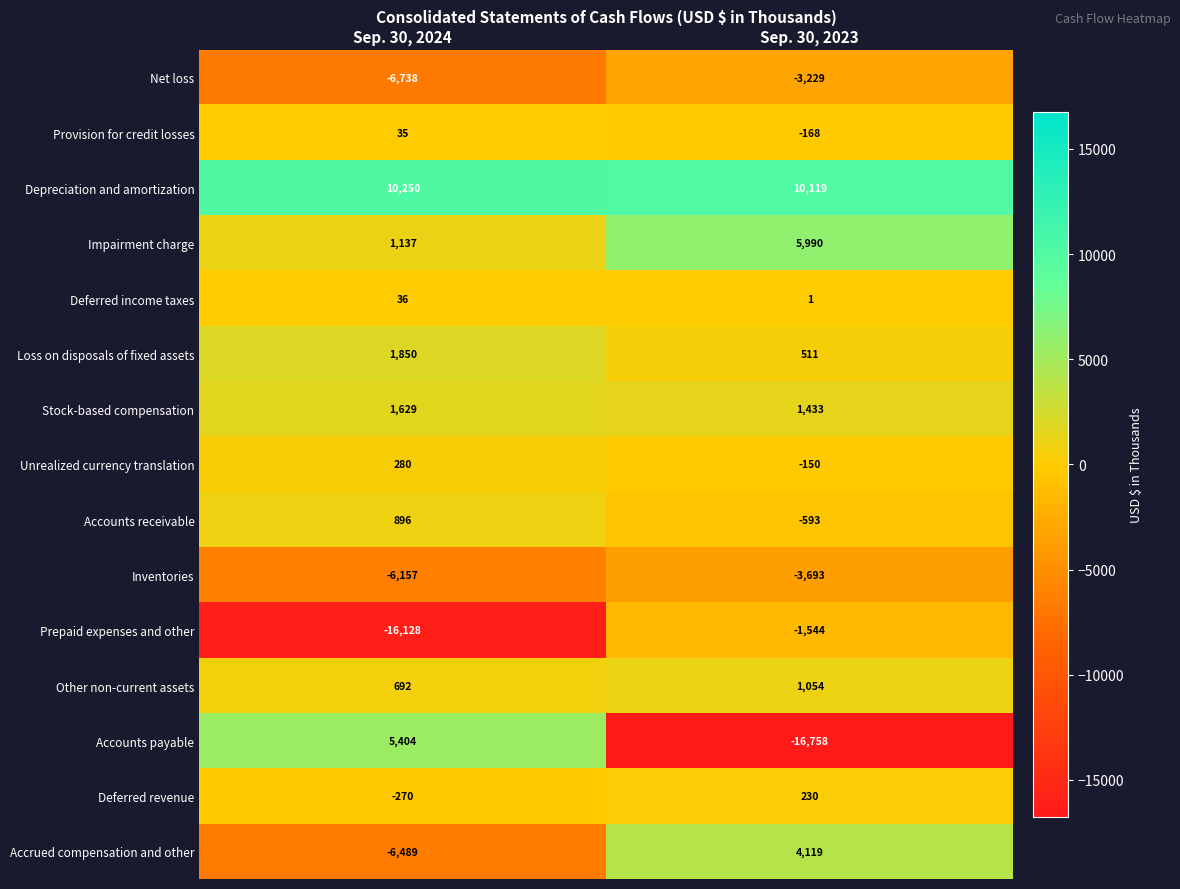

What is the difference between the maximum and minimum values in the Impairment charge series?

4853